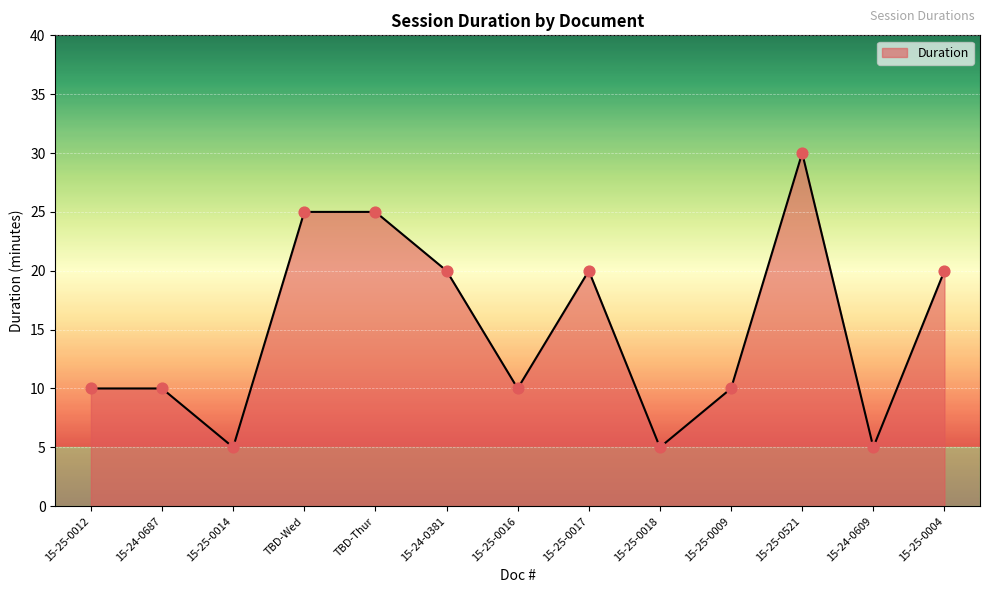

What is the change in value from 15-24-0381 to 15-25-0009?

-10